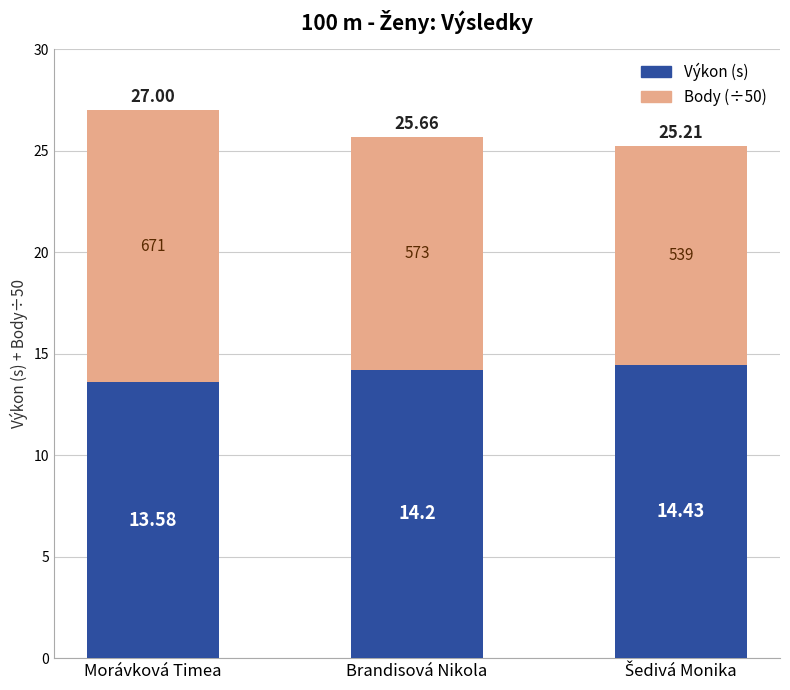

Is it true that Body (÷50) equals 11.5 at Brandisová Nikola?

True